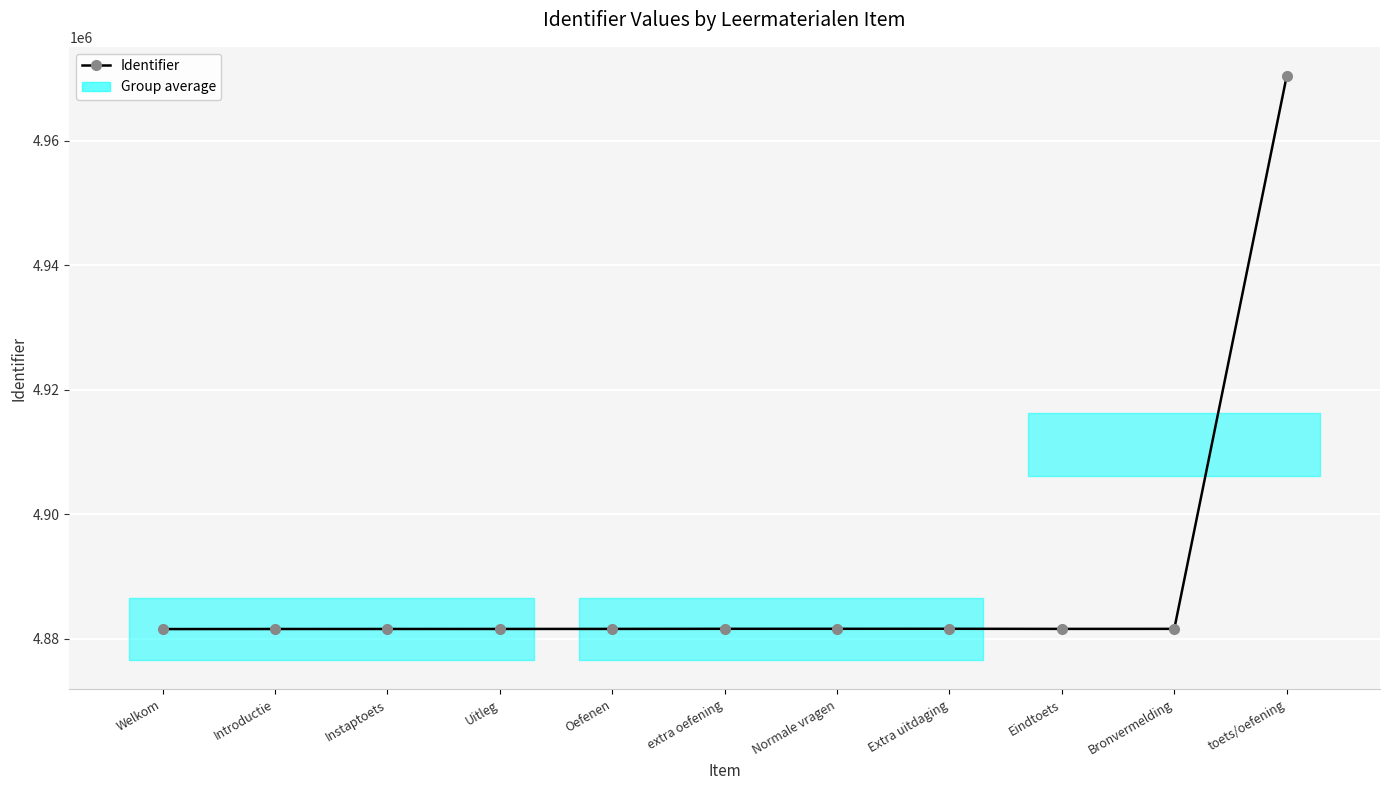

List the labels in order of value, largest first.

toets/oefening, Extra uitdaging, Normale vragen, extra oefening, Bronvermelding, Eindtoets, Oefenen, Uitleg, Instaptoets, Introductie, Welkom